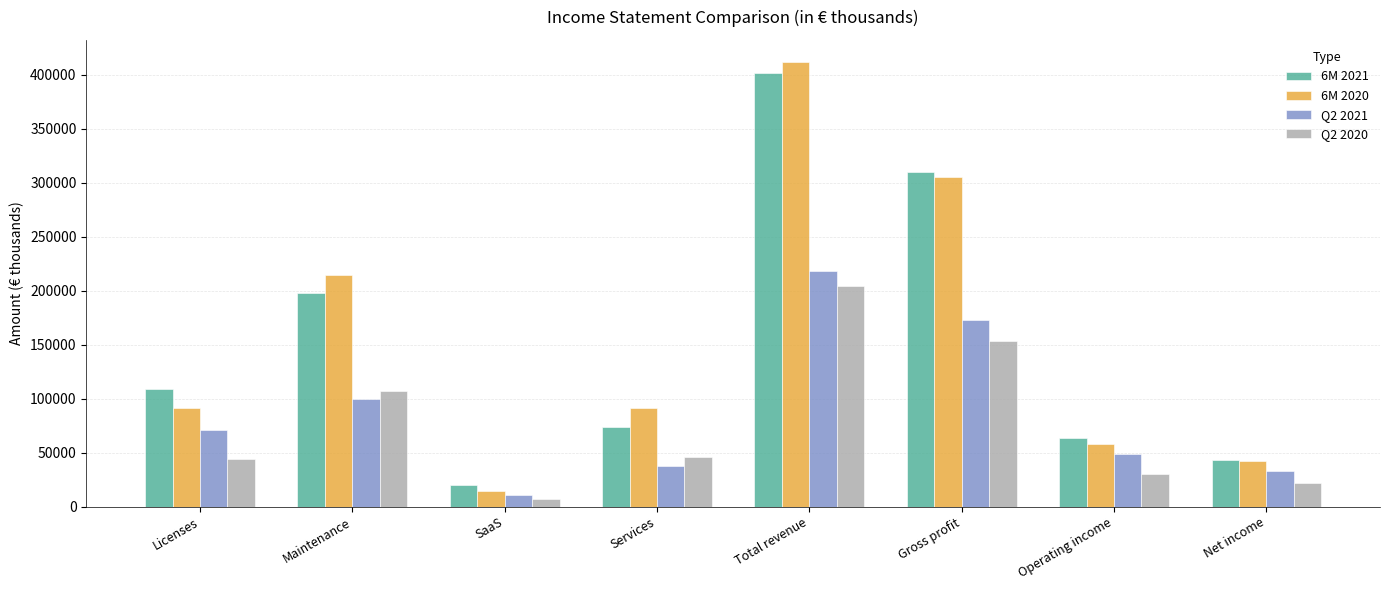

What value does the Q2 2021 series have at Maintenance?

99792